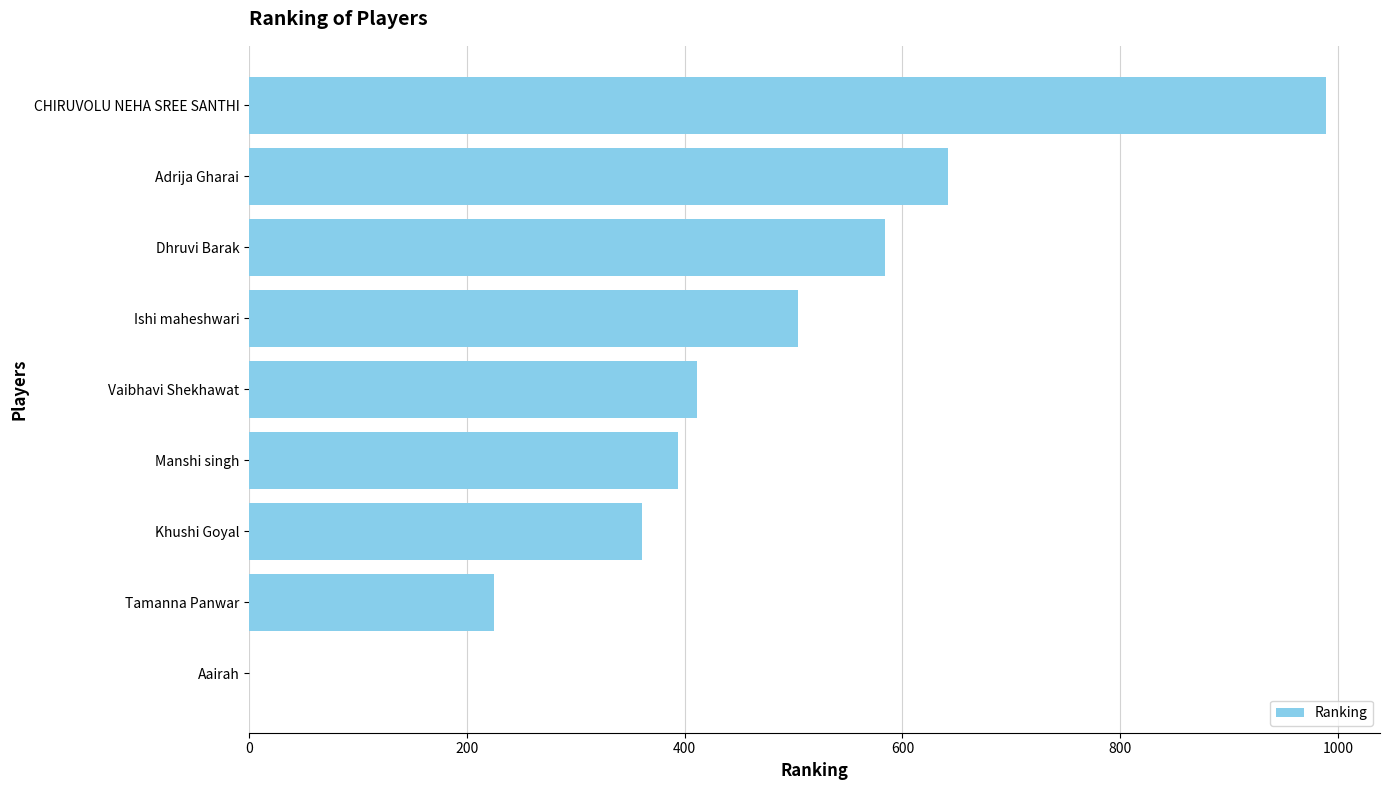

What is the sum of all values?

4110